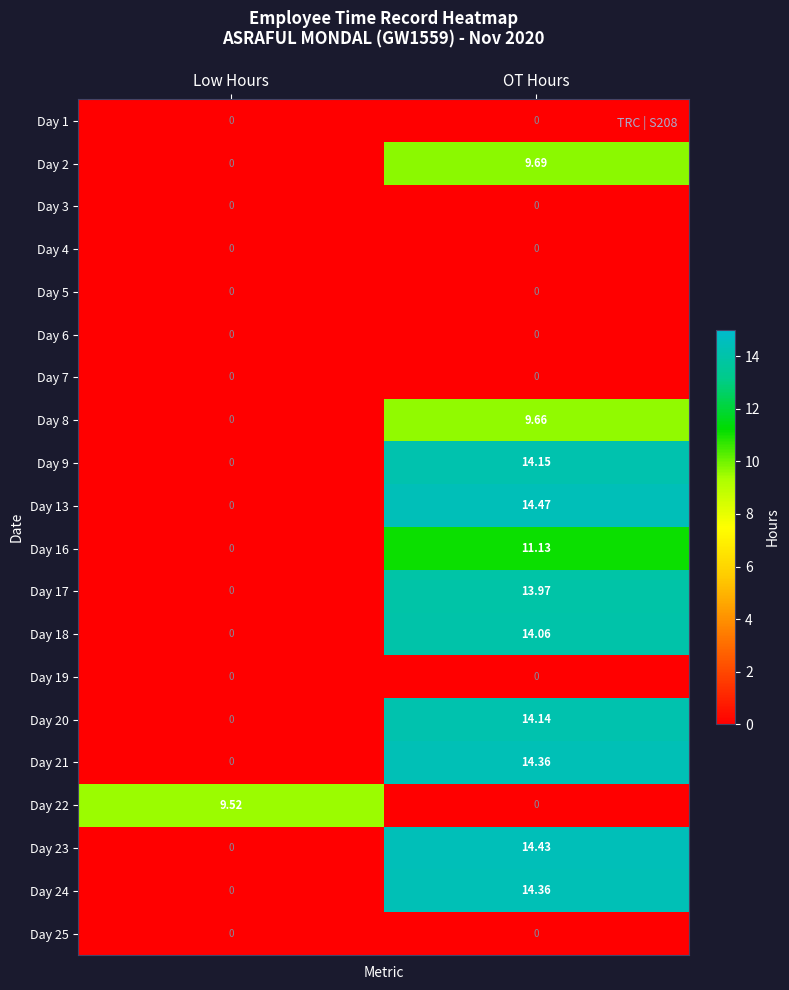

Which category has the highest value in the Day 13 series?

OT Hours